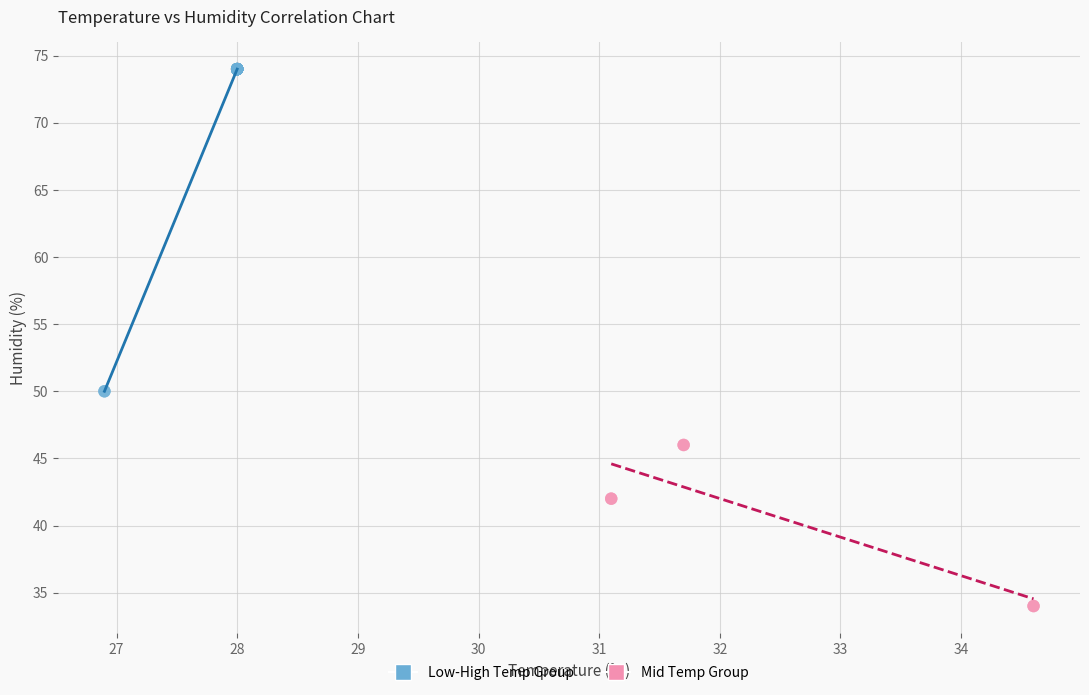

Which series has the largest Y range (max minus min)?

Low-High Temp Group